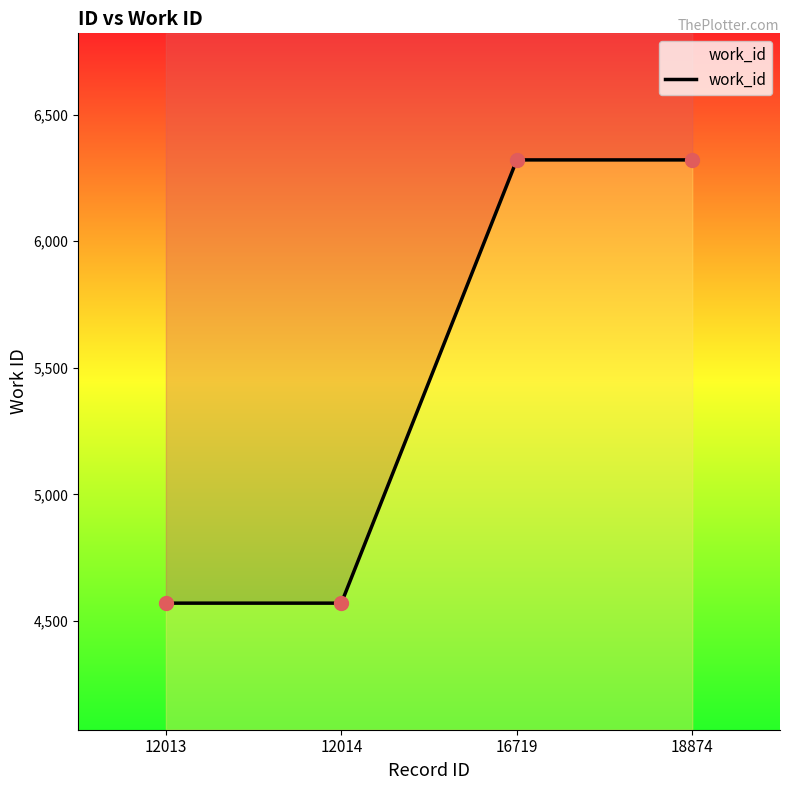

What is the change in value from 12013 to 18874?

+1751